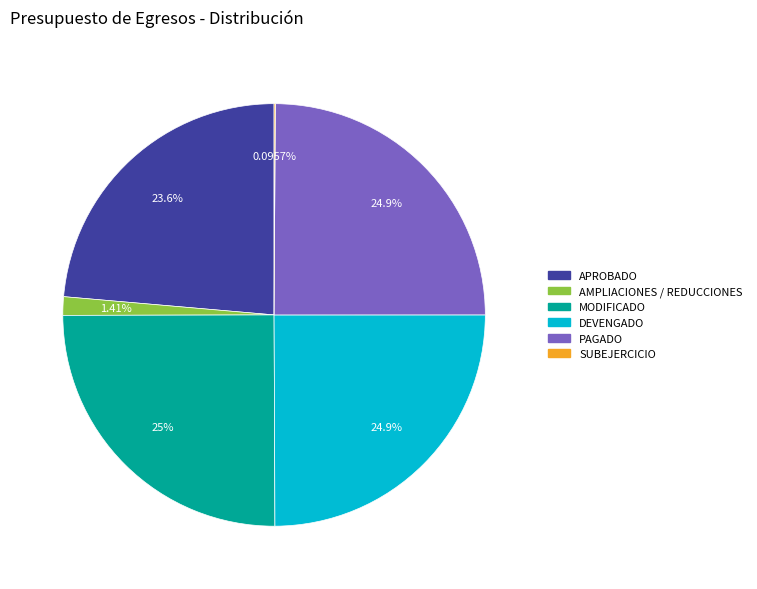

Combined, do PAGADO and AMPLIACIONES / REDUCCIONES account for over 50%?

No